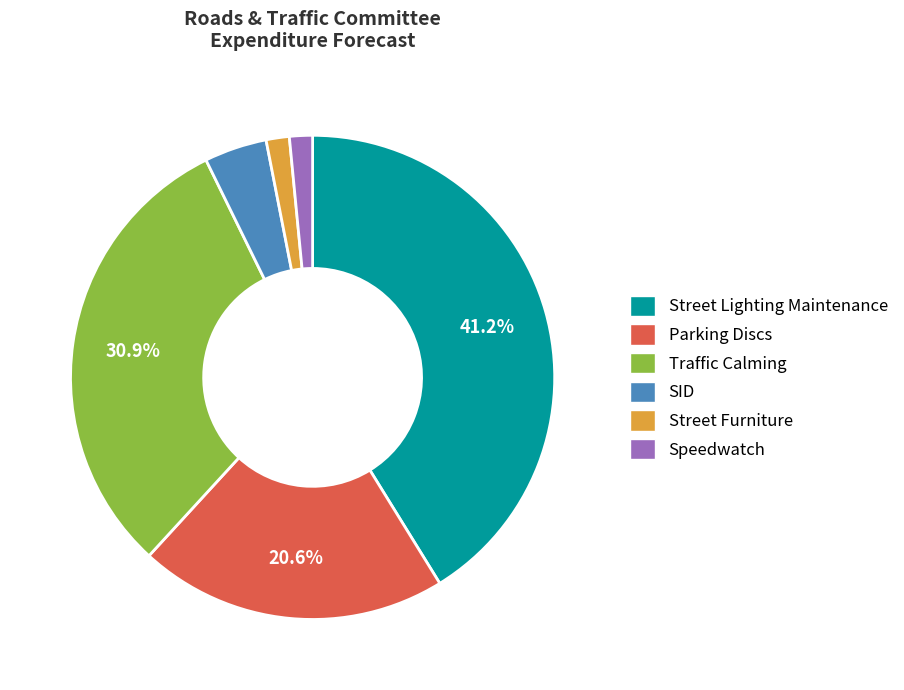

Which slice is the largest?

Street Lighting Maintenance